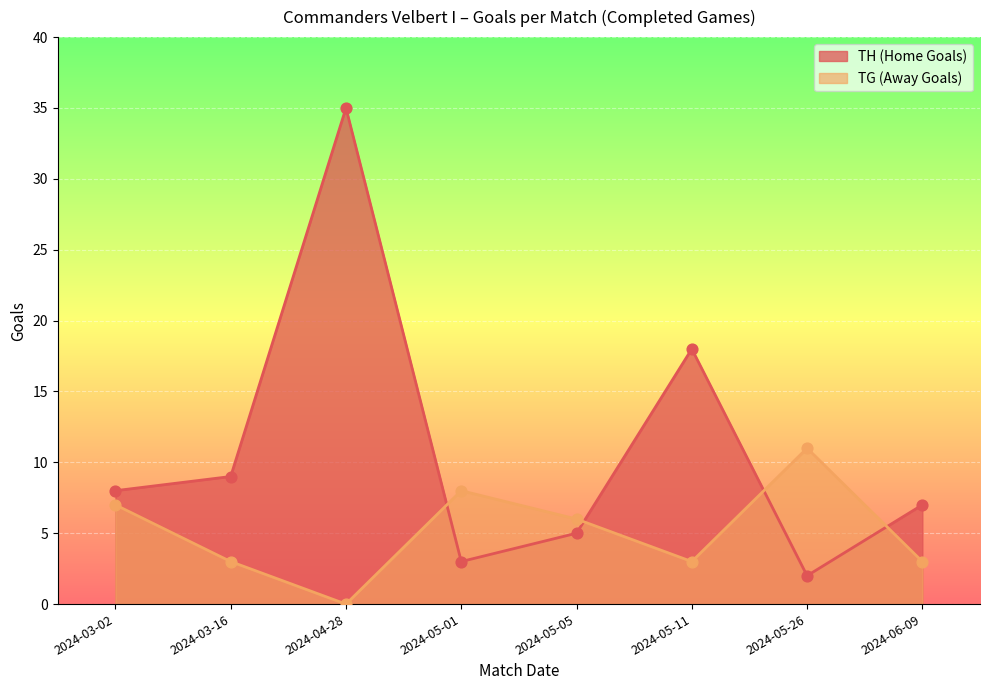

Which series reaches the minimum Y coordinate?

TG (Away Goals)